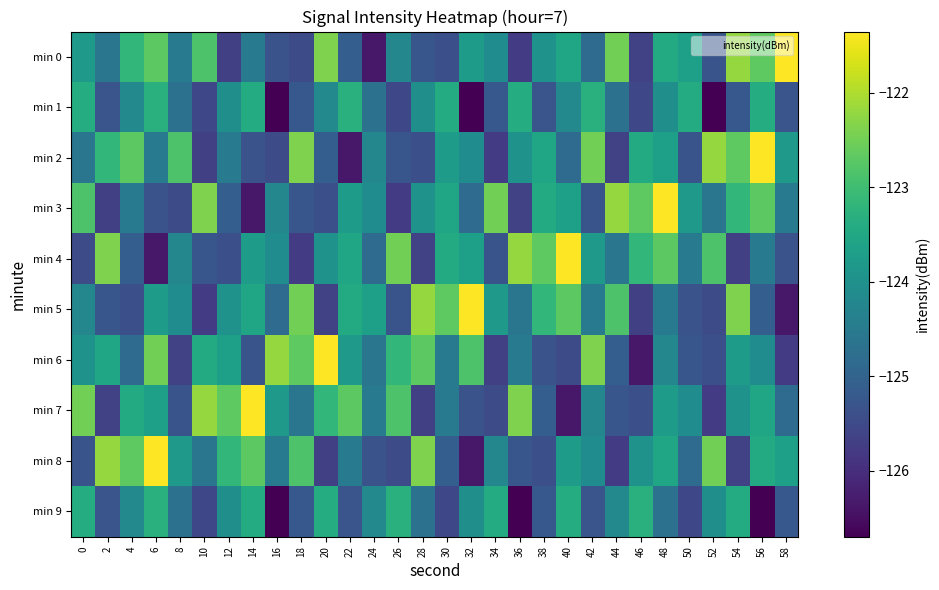

Which category has the lowest value across all series?

16